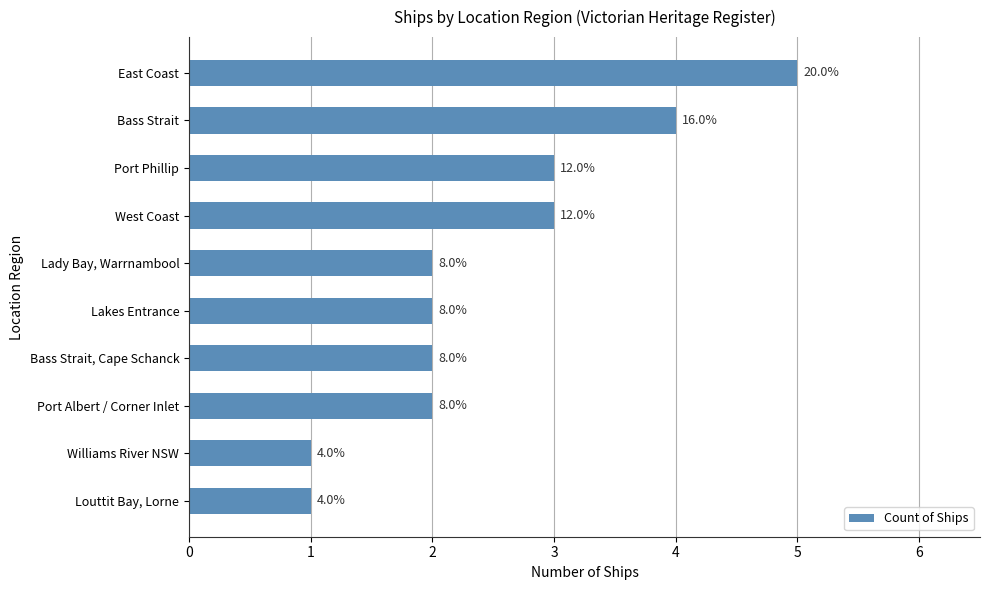

Rank the categories by value from highest to lowest.

East Coast, Bass Strait, Port Phillip, West Coast, Lady Bay, Warrnambool, Lakes Entrance, Bass Strait, Cape Schanck, Port Albert / Corner Inlet, Williams River NSW, Louttit Bay, Lorne